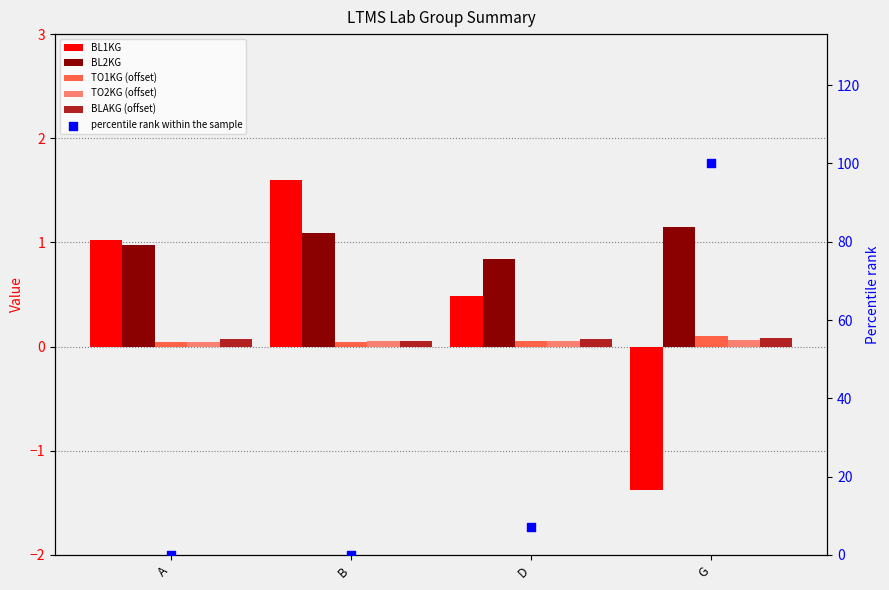

Is the value of percentile rank within the sample at D greater than the value of BLAKG (offset) at A?

Yes